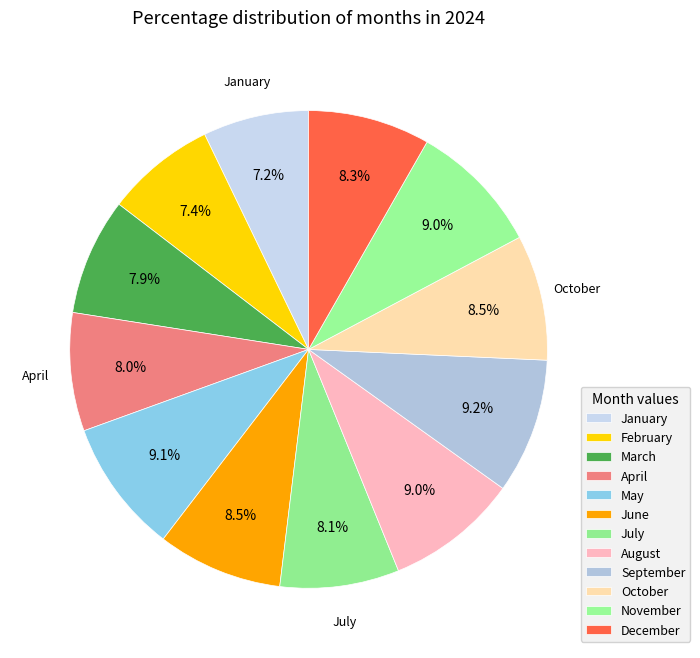

How many segments does this pie chart have?

12